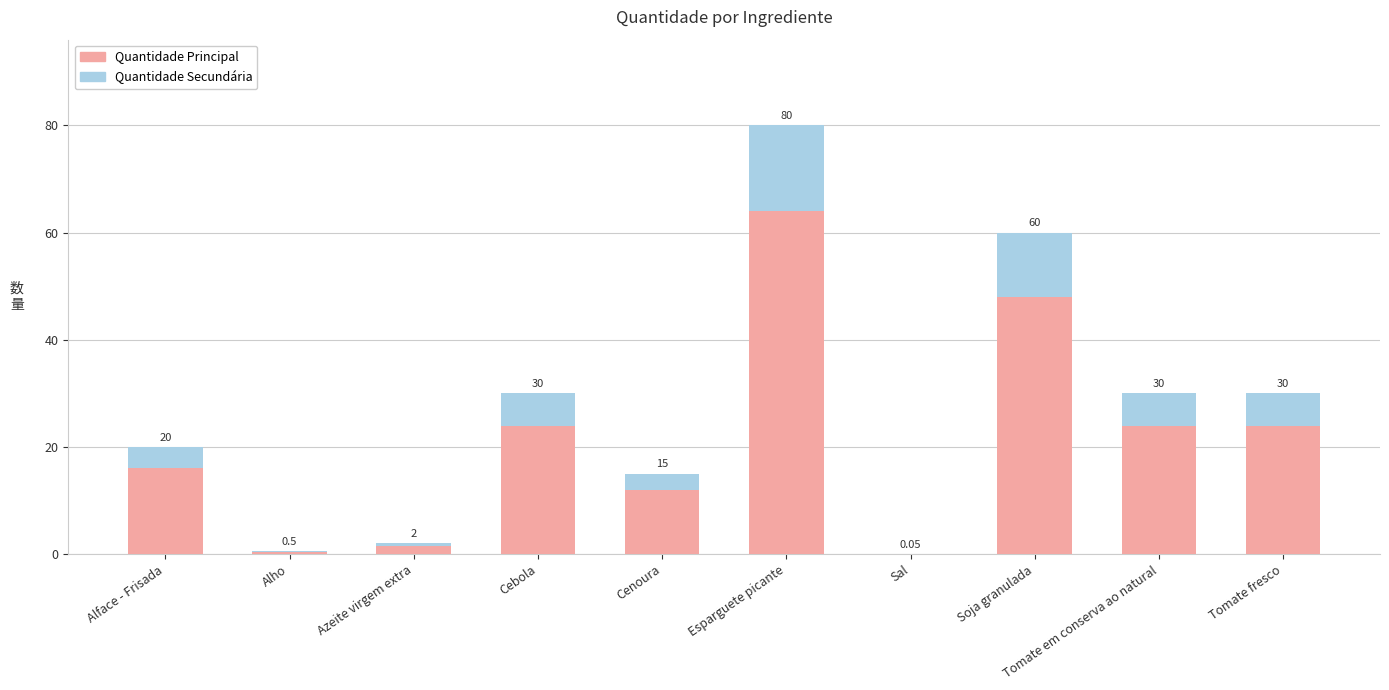

What are all the series names shown in the legend?

Quantidade Principal, Quantidade Secundária